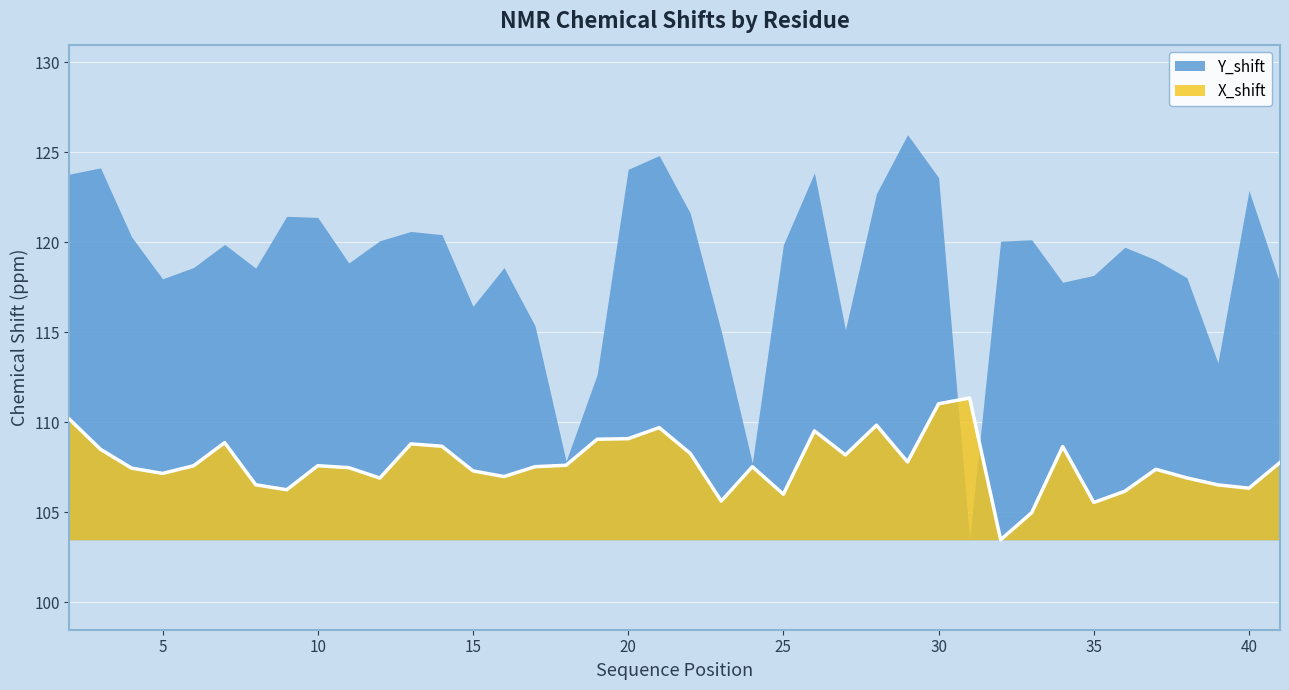

List the series in order of their overall mean, lowest first.

X_shift, Y_shift